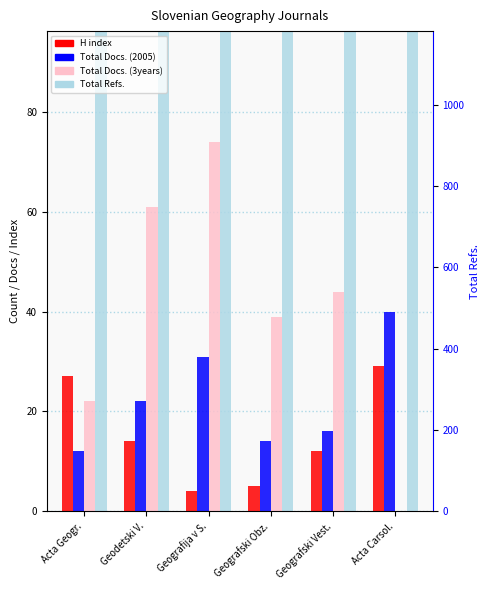

At which category is the sum across all series the highest?

Acta Carsol.